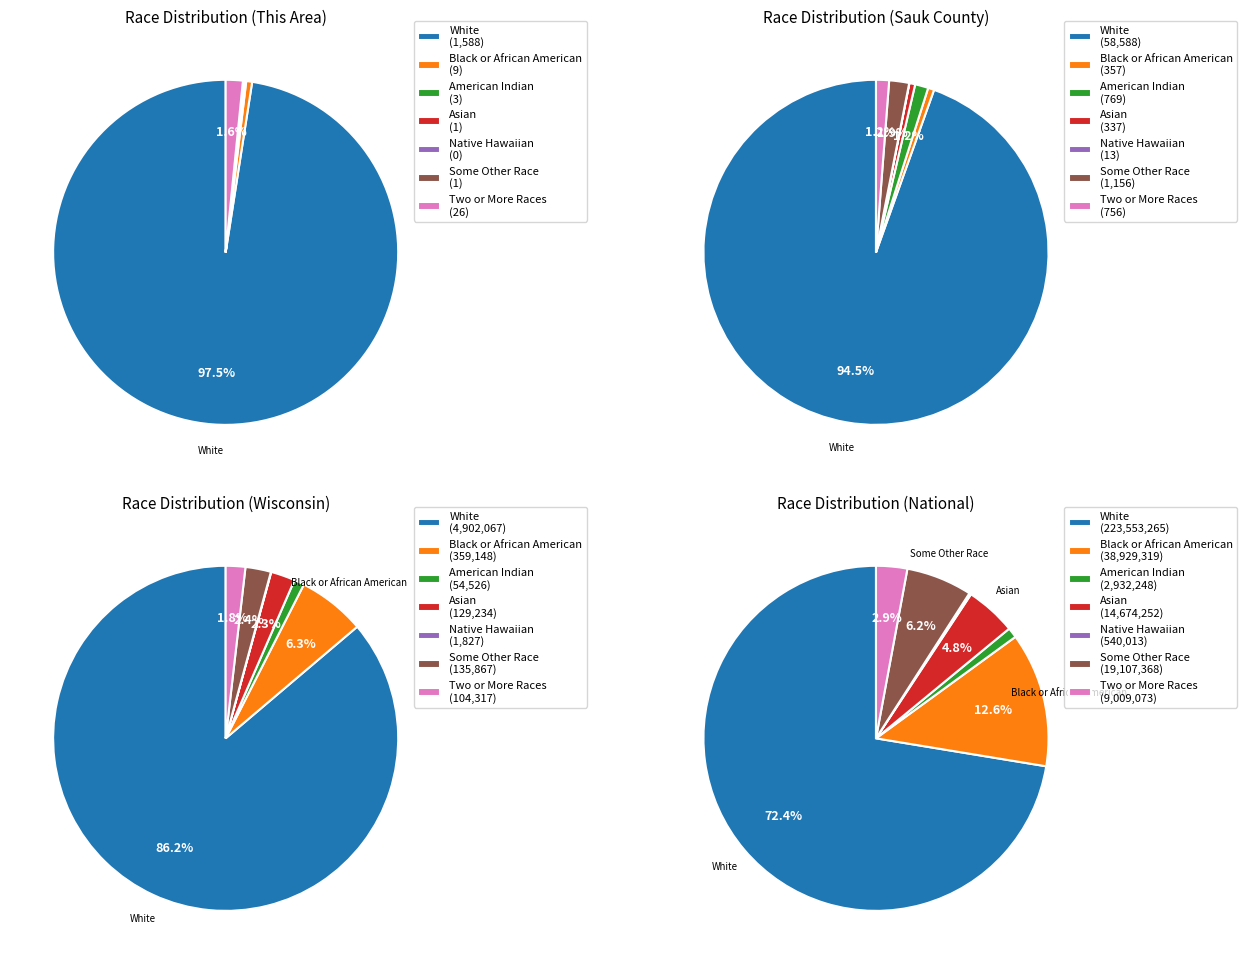

To the nearest percent, what is the combined percentage of Black or African American alone and White alone?

98%